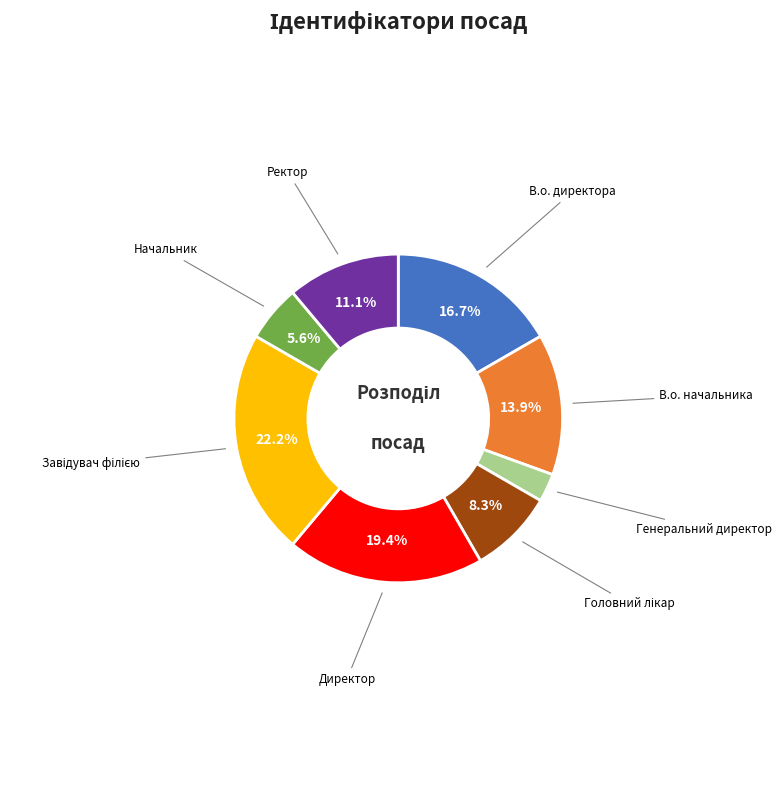

How many slices are in this pie chart?

8